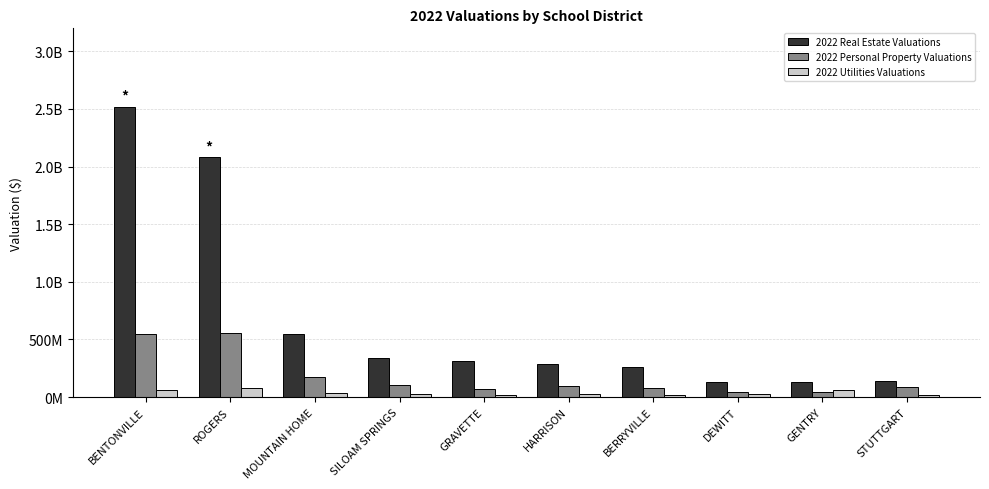

What is the maximum value for 2022 Utilities Valuations?

75844610